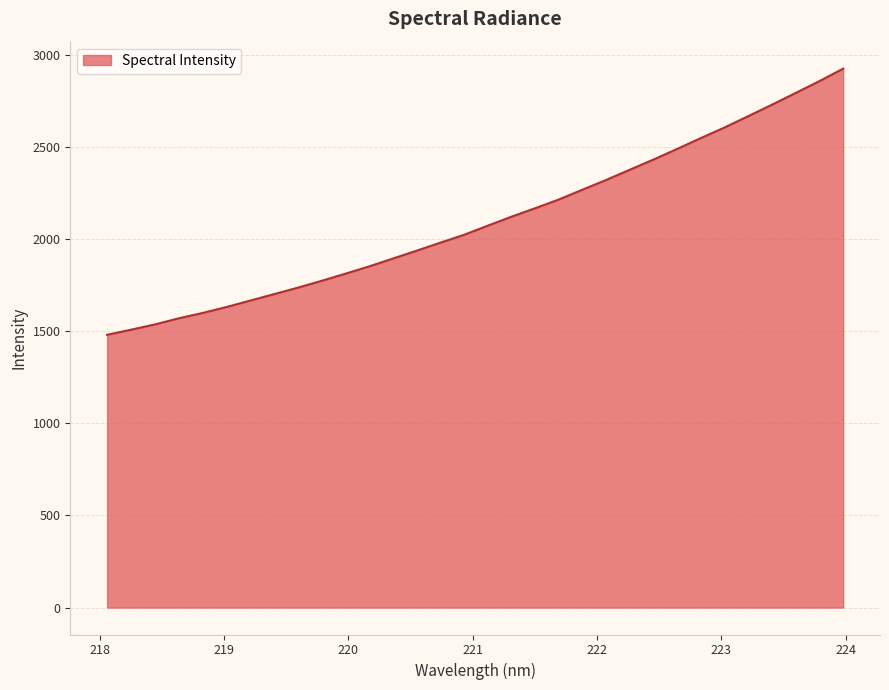

What is the difference between the maximum and minimum values?

1445.1